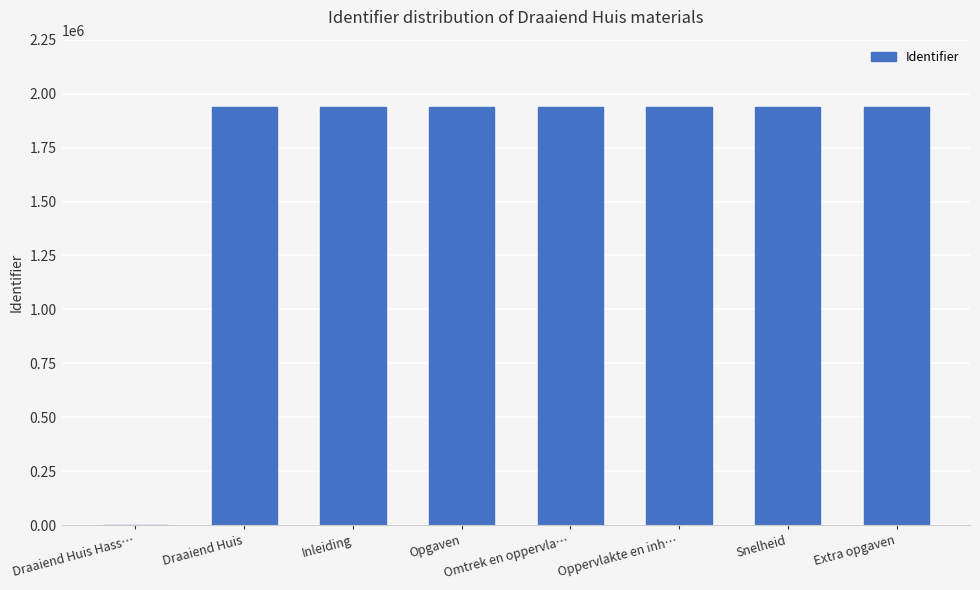

What is the change in value from Draaiend Huis Hass… to Snelheid?

+1936076